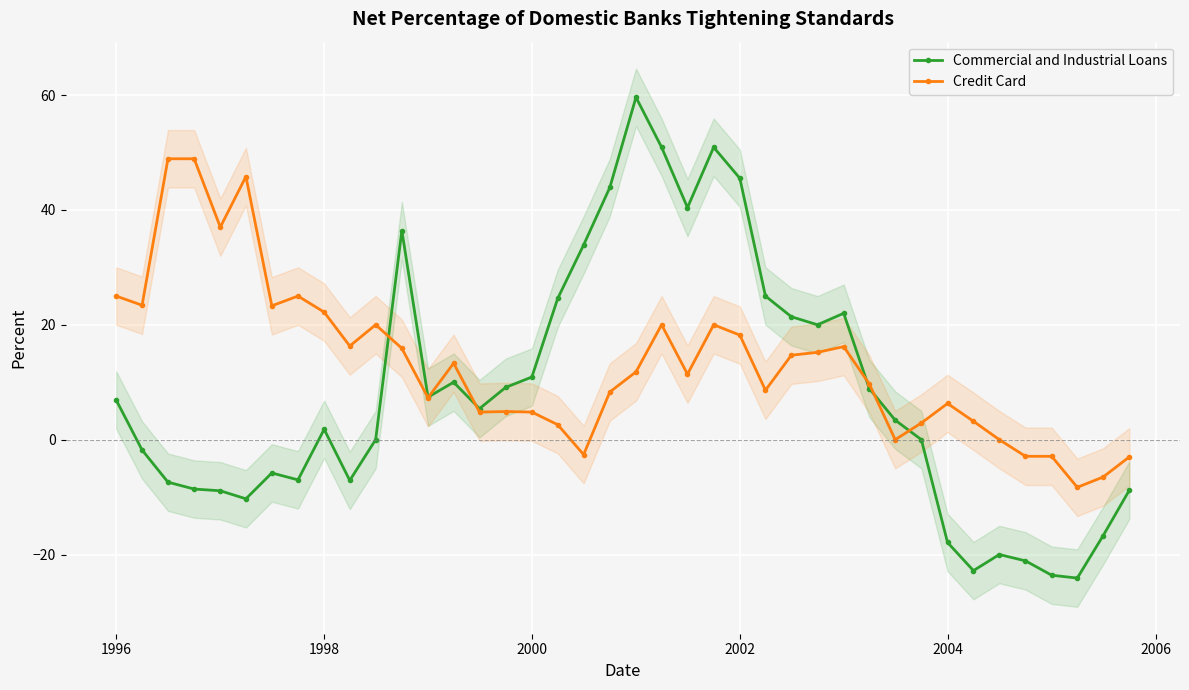

Is it true that Commercial and Industrial Loans equals 10.9 at 2000?

True